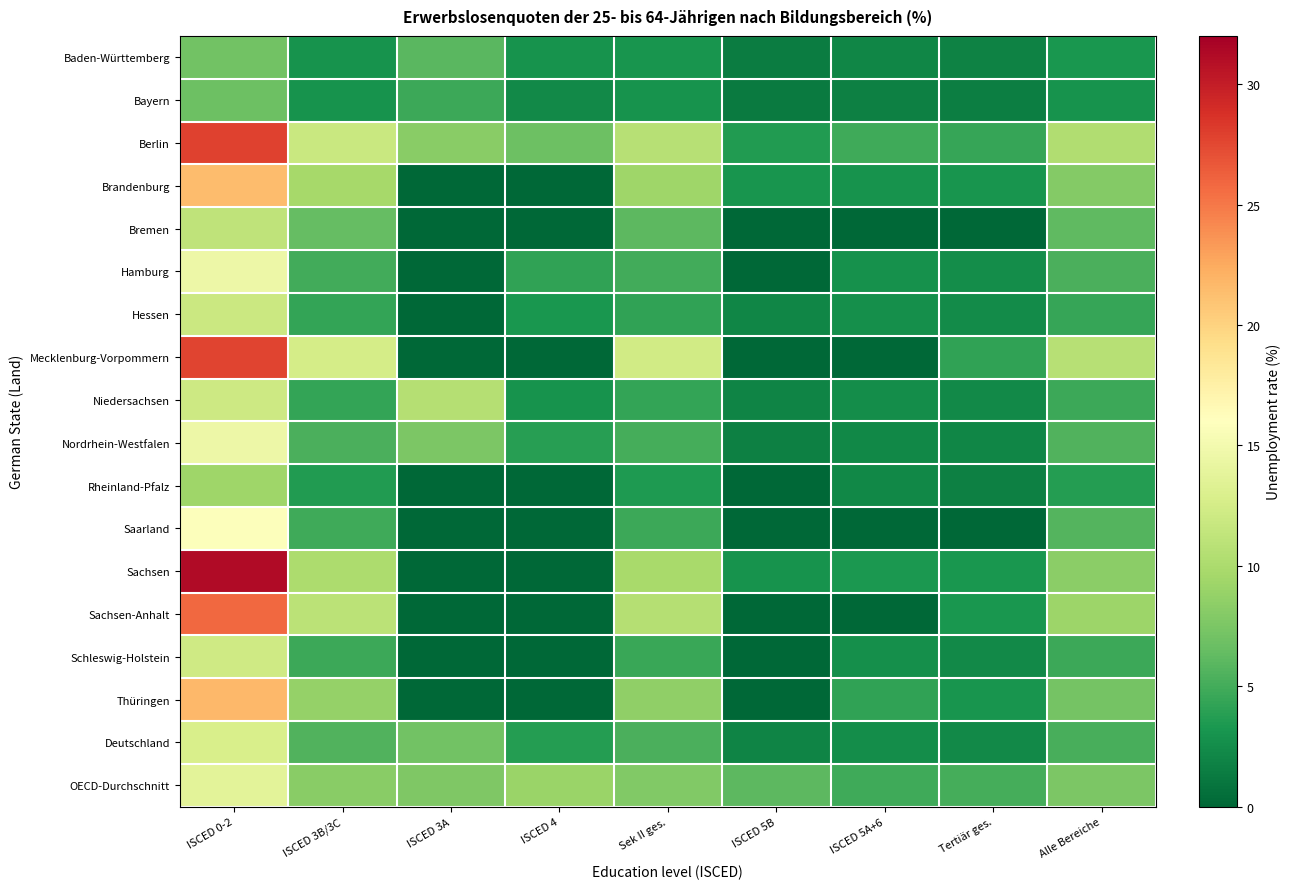

Rank the series at Alle Bereiche from lowest to highest value.

Bayern, Baden-Württemberg, Rheinland-Pfalz, Hessen, Niedersachsen, Schleswig-Holstein, Deutschland, Hamburg, Nordrhein-Westfalen, Saarland, Bremen, Thüringen, OECD-Durchschnitt, Brandenburg, Sachsen, Sachsen-Anhalt, Berlin, Mecklenburg-Vorpommern